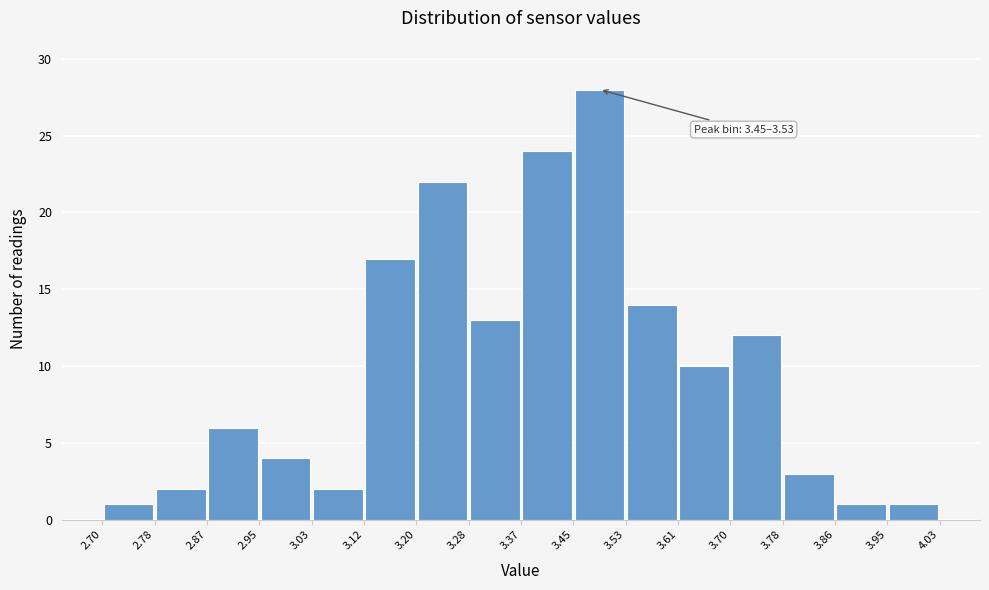

Over which range of the x-axis is the bar tallest?

3.45 to 3.53